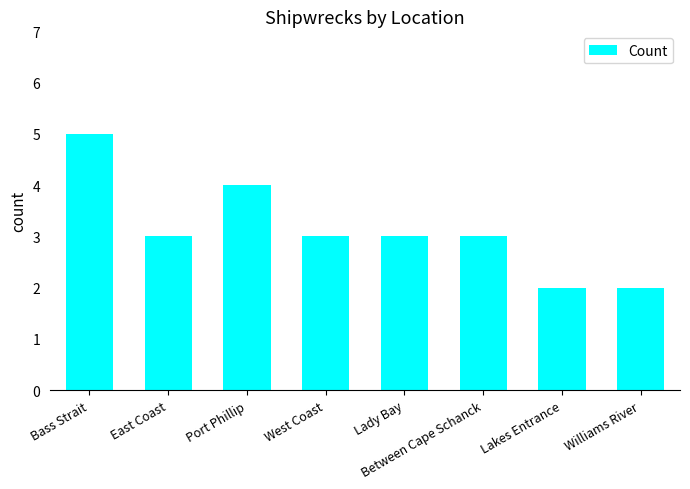

What is the difference between the second highest and minimum values?

2